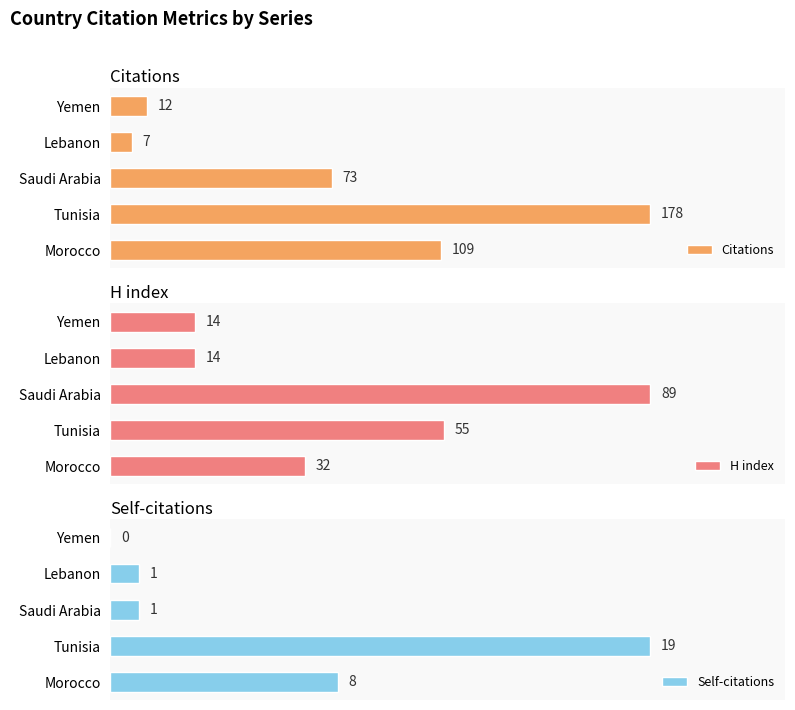

How many series are shown in this chart?

3